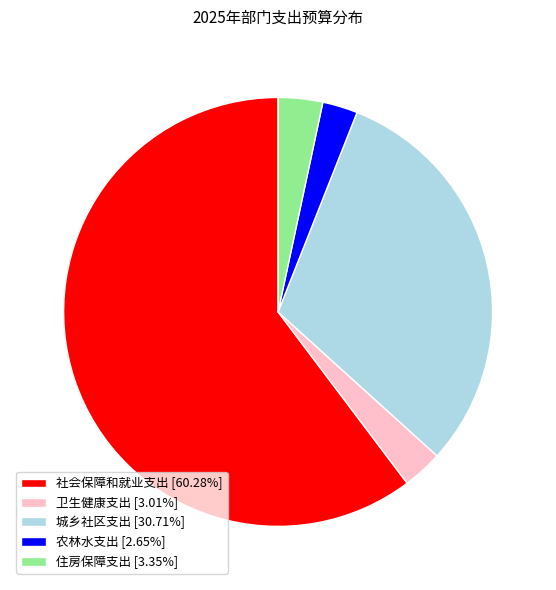

What is the ratio of the value at 住房保障支出 [3.35%] to the value at 卫生健康支出 [3.01%]?

1.1